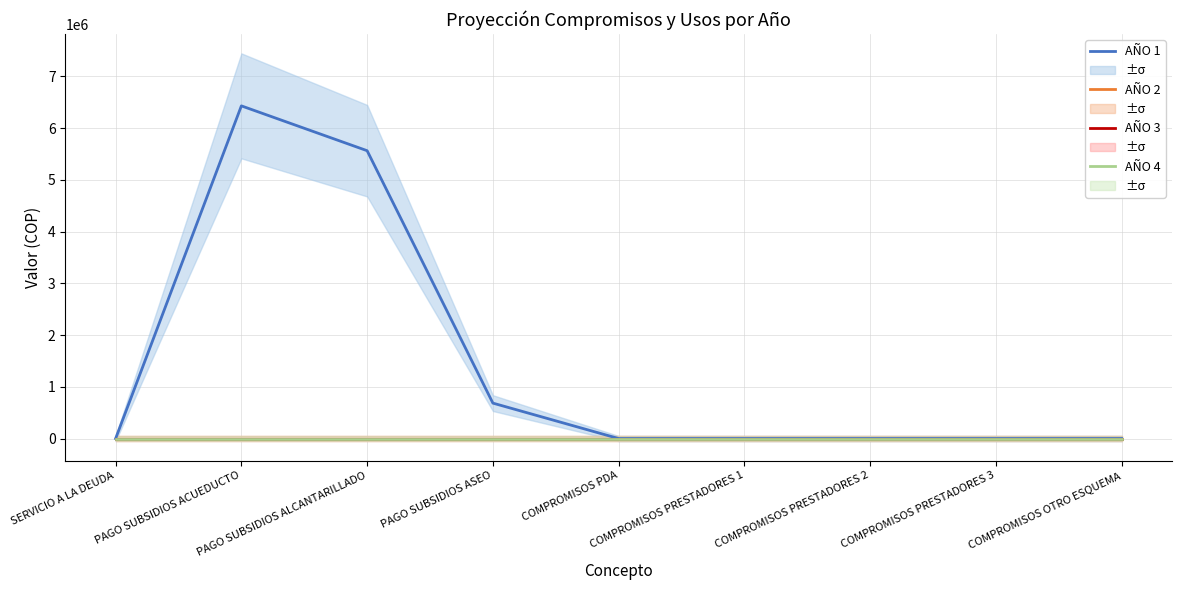

Is this an area chart (filled region under the line)?

No